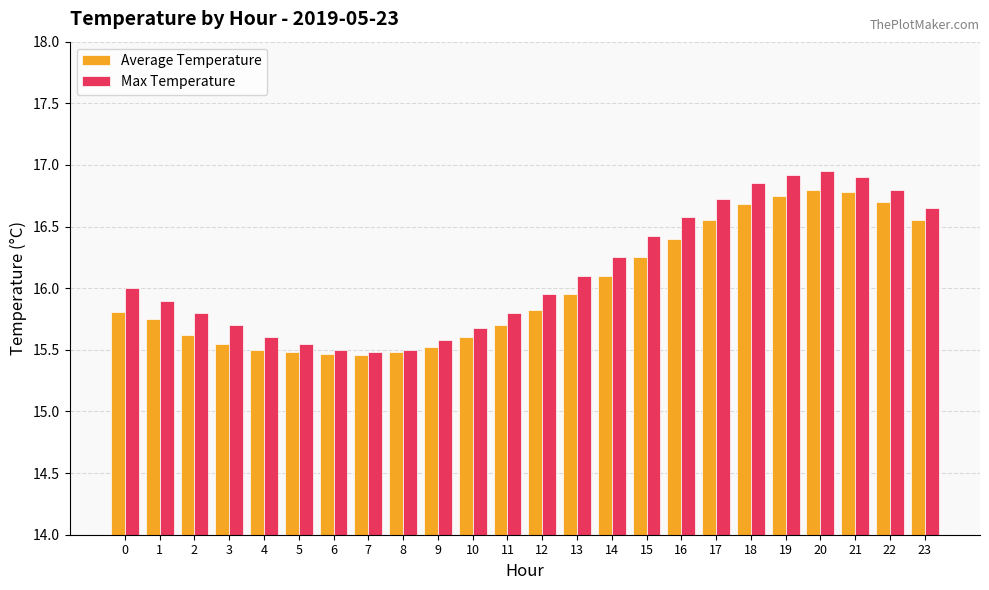

What is the difference between the Max Temperature values at 17 and 9?

1.1